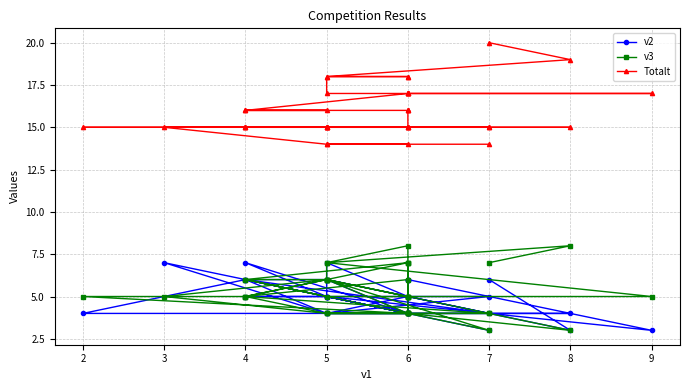

How many data points in Totalt are less than 15?

4